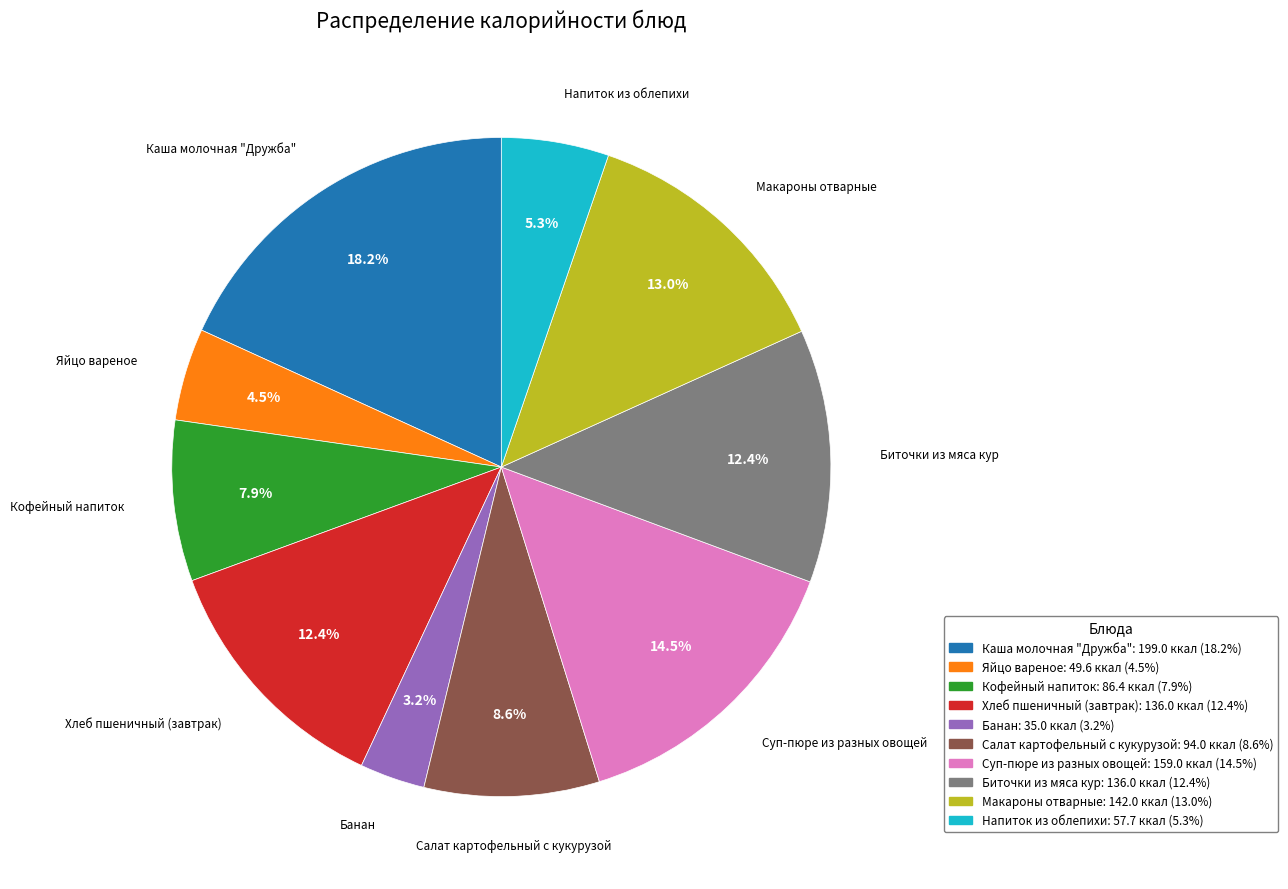

Does Банан account for over 50% of the chart?

No